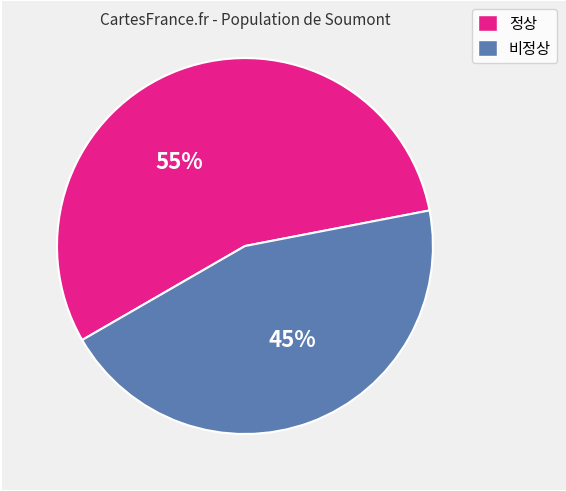

Is there any slice that represents more than half of the pie?

Yes